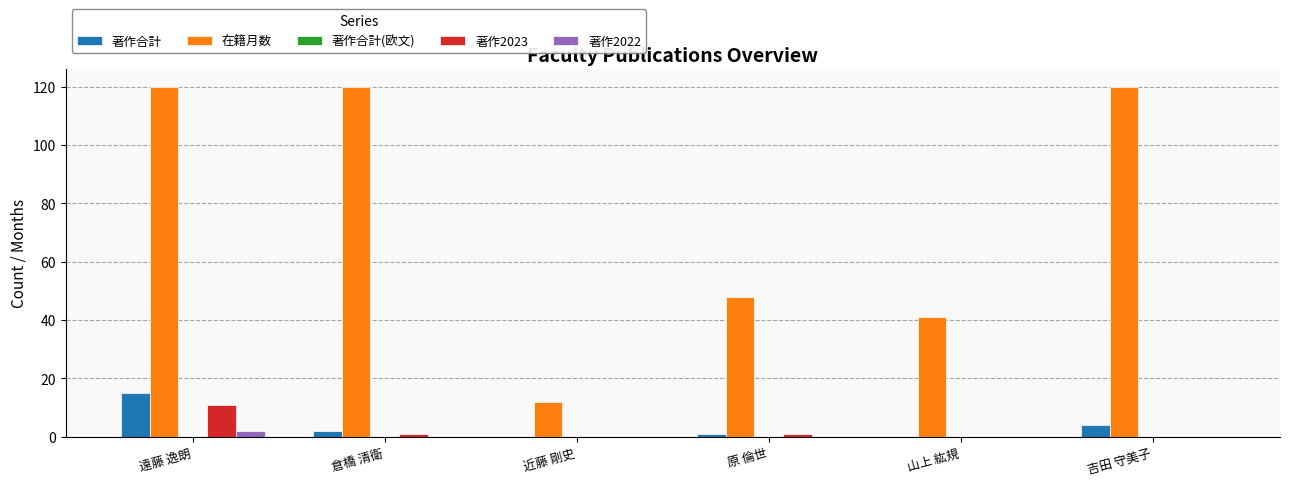

Reading left to right, list all the values displayed in this chart.

著作合計: 遠藤 逸朗=15	倉橋 清衛=2	近藤 剛史=0	原 倫世=1	山上 紘規=0	吉田 守美子=4
在籍月数: 遠藤 逸朗=120	倉橋 清衛=120	近藤 剛史=12	原 倫世=48	山上 紘規=41	吉田 守美子=120
著作2023: 遠藤 逸朗=11	倉橋 清衛=1	近藤 剛史=0	原 倫世=1	山上 紘規=0	吉田 守美子=0
著作2022: 遠藤 逸朗=2	倉橋 清衛=0	近藤 剛史=0	原 倫世=0	山上 紘規=0	吉田 守美子=0